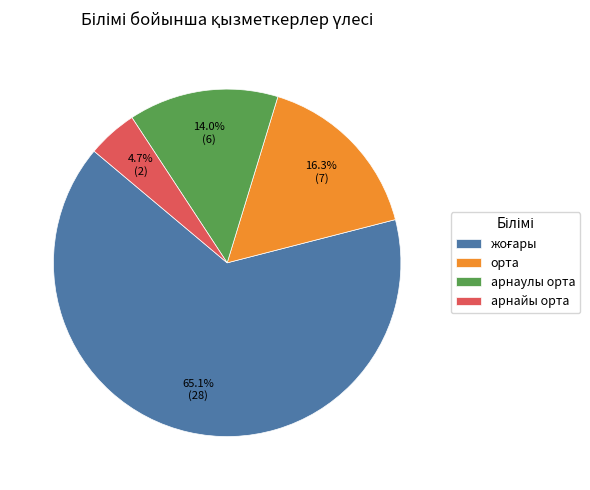

The орта slice represents 6% of the pie. True or false?

False